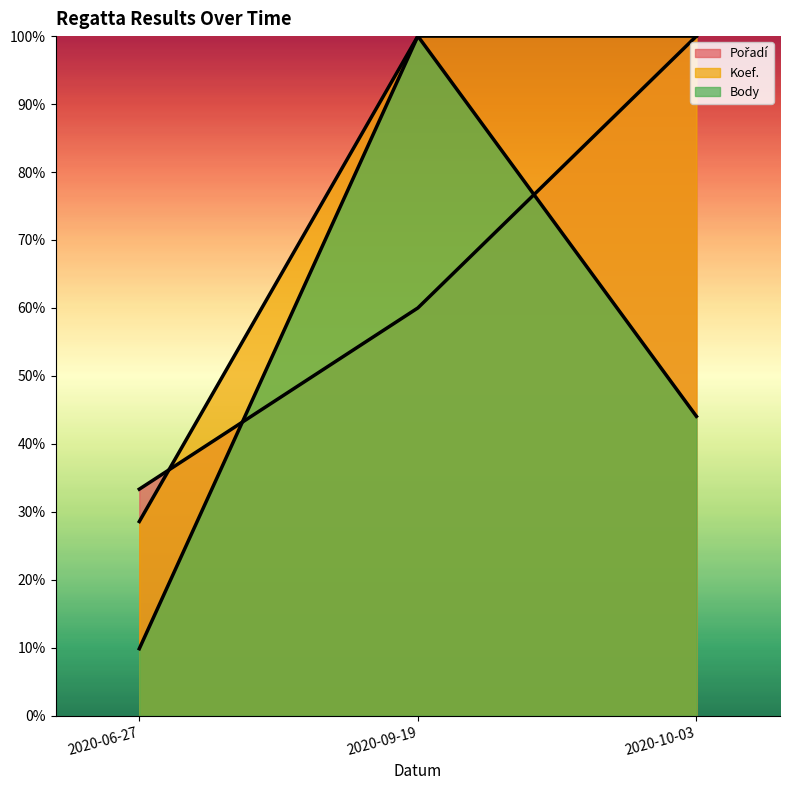

List the labels in order of Koef. value, smallest first.

2020-06-27, 2020-09-19, 2020-10-03